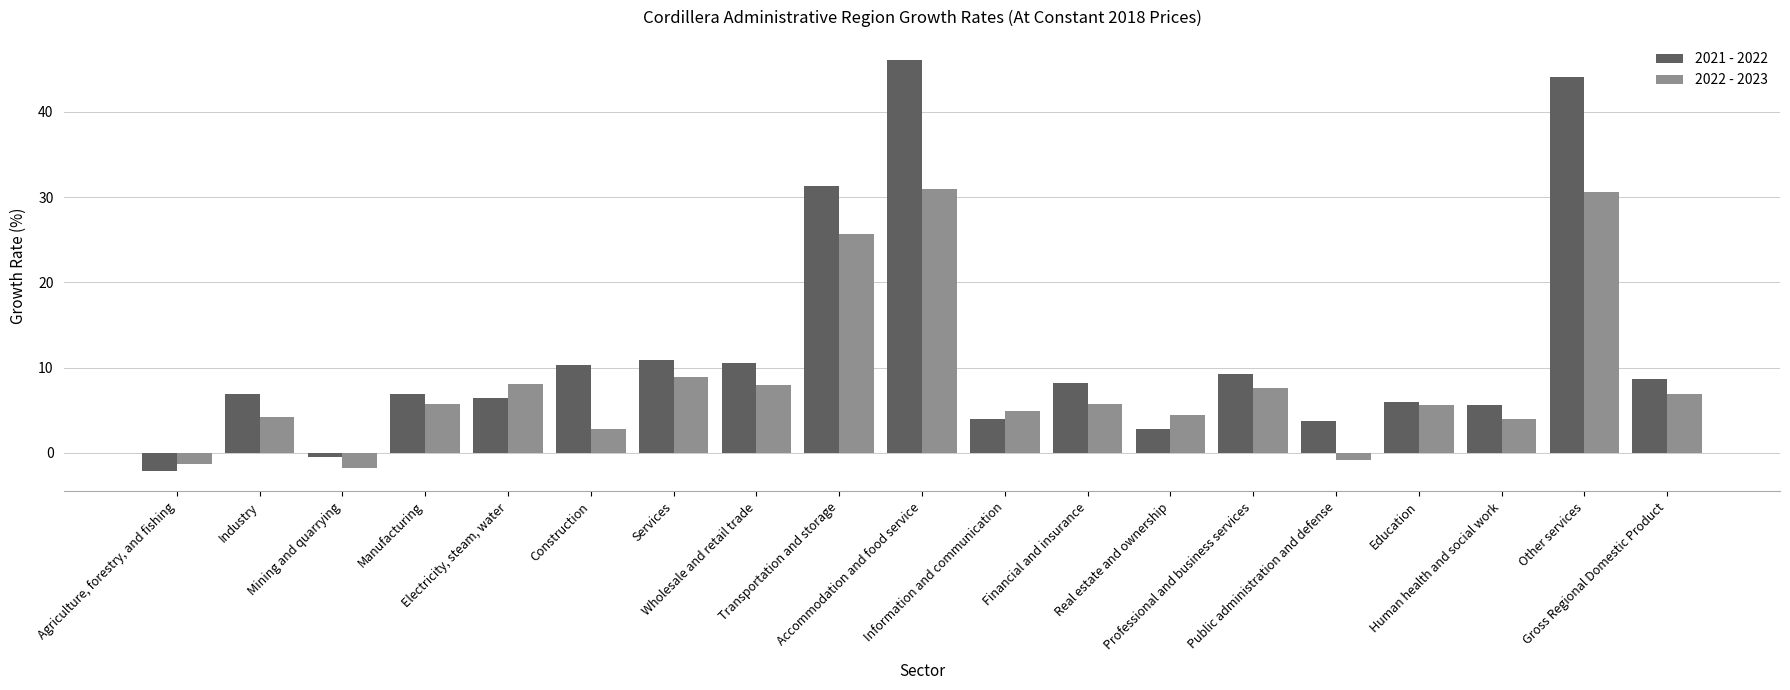

What is the spread (max minus min) of values at Accommodation and food service?

15.1